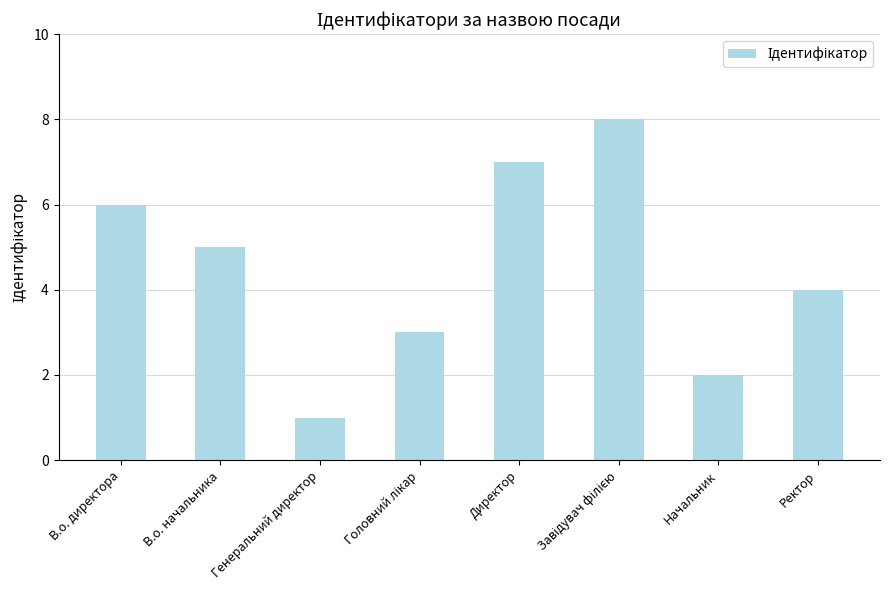

What is the label of the 4th bar from the right?

Директор